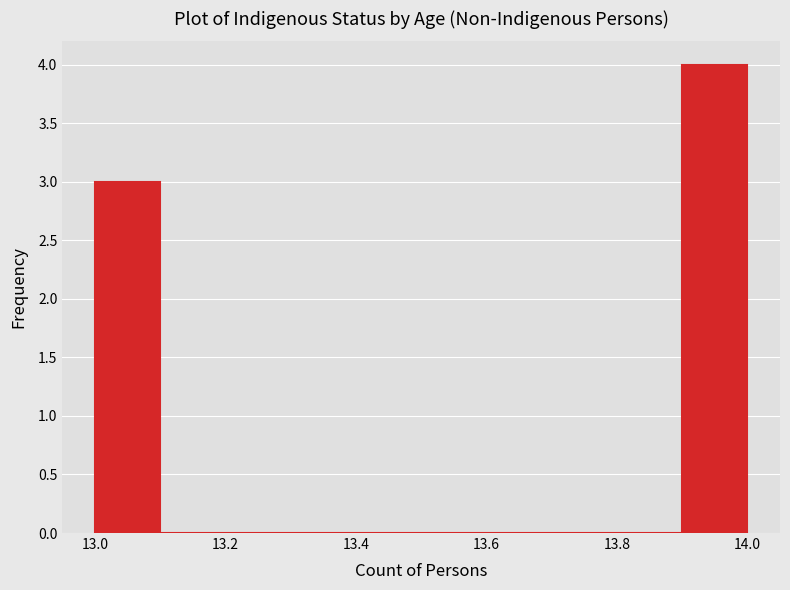

Reading left to right, transcribe this chart: for each bar, give the range it covers on the x-axis and its height. The values are not printed on the chart, so give them approximately, as read against the axis.

13.0 to 13.1: 3
13.1 to 13.2: 0
13.2 to 13.3: 0
13.3 to 13.4: 0
13.4 to 13.5: 0
13.5 to 13.6: 0
13.6 to 13.7: 0
13.7 to 13.8: 0
13.8 to 13.9: 0
13.9 to 14.0: 4